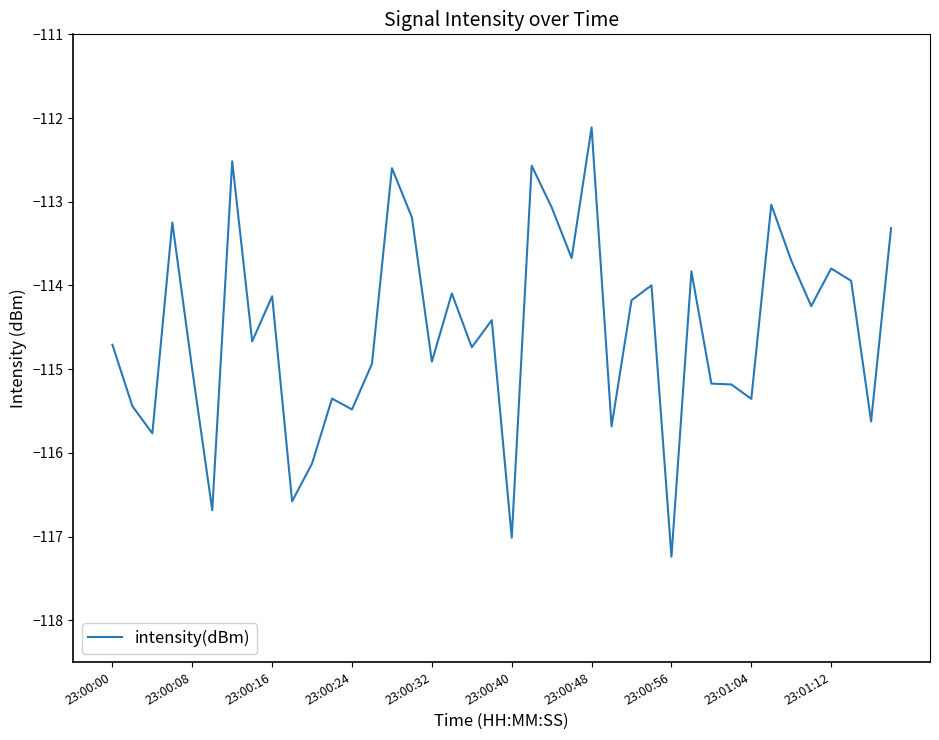

What is the greatest value displayed?

-112.1